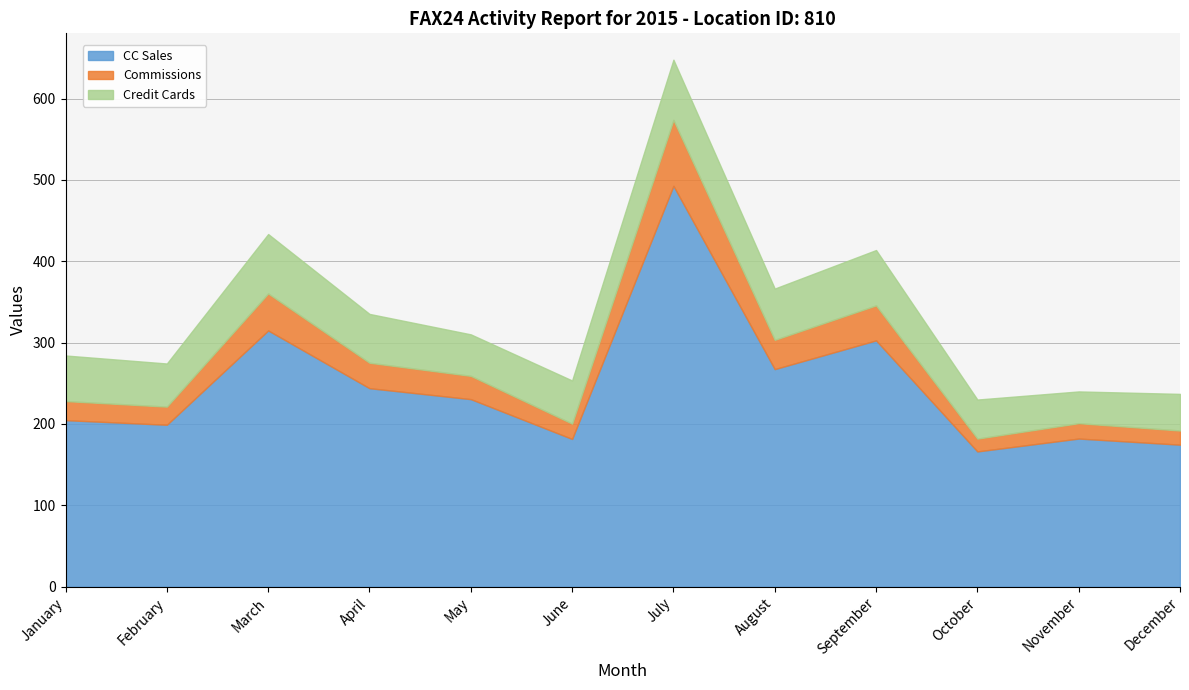

At how many categories does at least one series exceed 168?

11